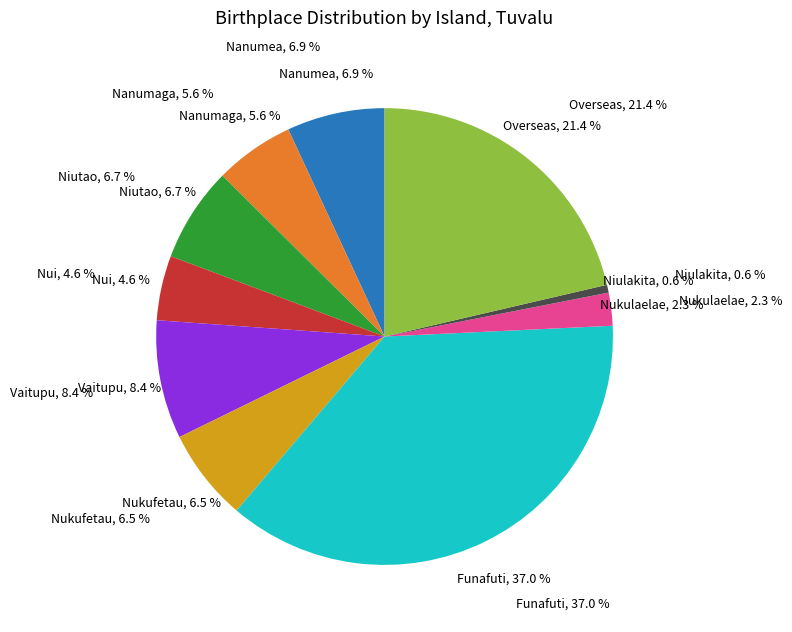

Count the number of slices in the pie.

10